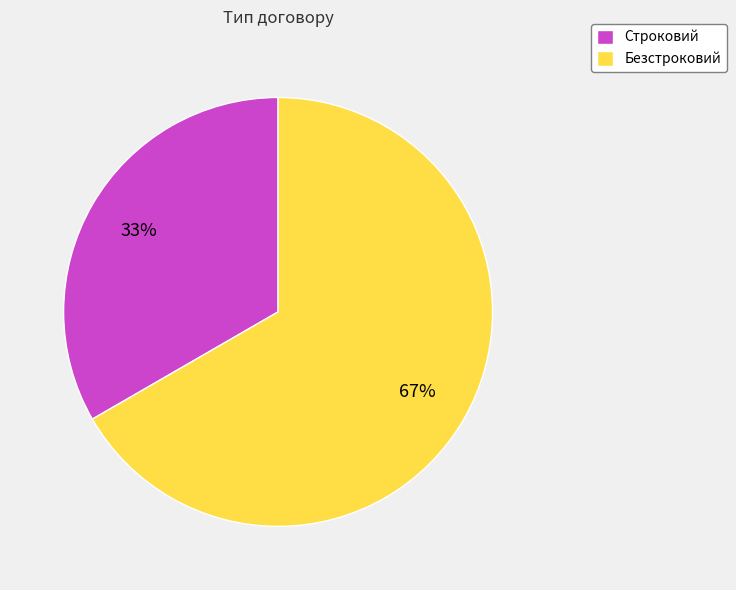

To the nearest percent, what is the combined percentage of Строковий and Безстроковий?

100%